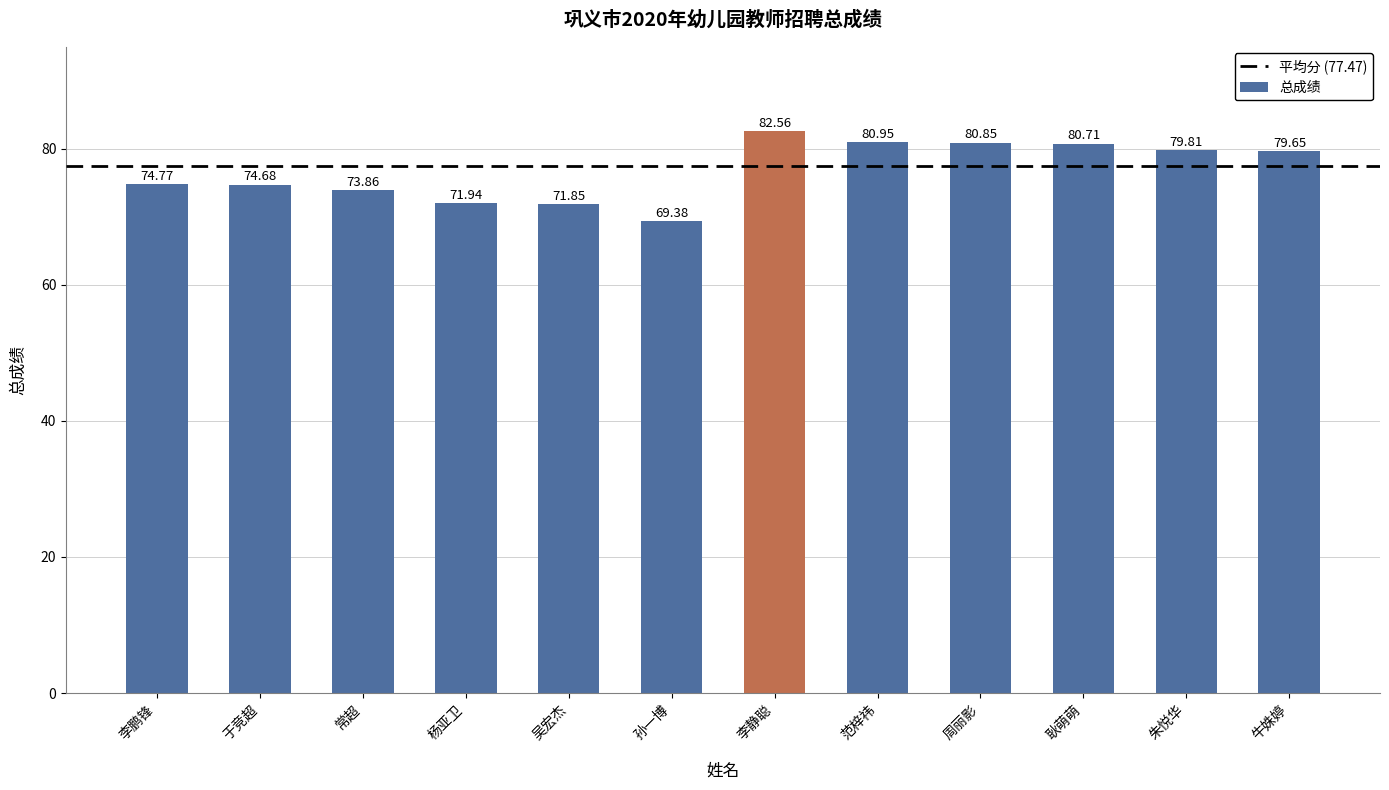

Count the number of categories in the chart.

12